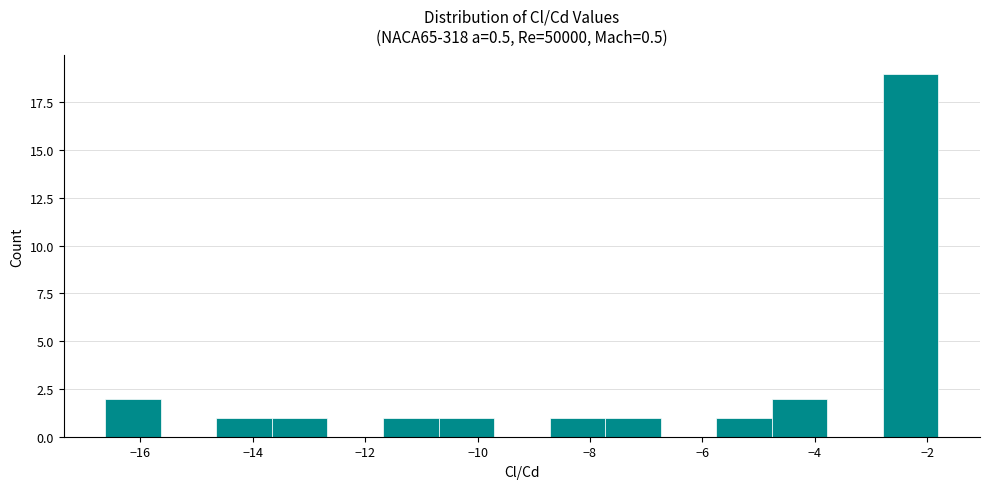

Reading left to right, list every bar in this chart as the range it spans on the x-axis followed by its height. Neither the bar edges nor the heights are printed on the chart, so give them approximately, as read against the axes.

-16.6 to -15.6: 2
-15.6 to -14.6: 0
-14.6 to -13.6: 1
-13.6 to -12.6: 1
-12.6 to -11.6: 0
-11.6 to -10.6: 1
-10.6 to -9.8: 1
-9.8 to -8.8: 0
-8.8 to -7.8: 1
-7.8 to -6.8: 1
-6.8 to -5.8: 0
-5.8 to -4.8: 1
-4.8 to -3.8: 2
-3.8 to -2.8: 0
-2.8 to -1.8: 19